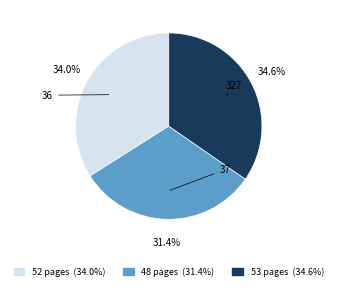

What percentage is the 327 slice, to the nearest percent?

35%